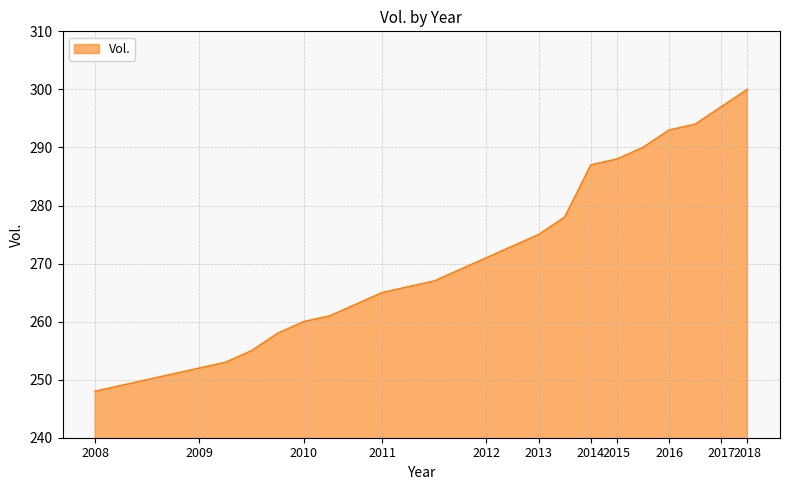

What is the greatest value displayed?

300